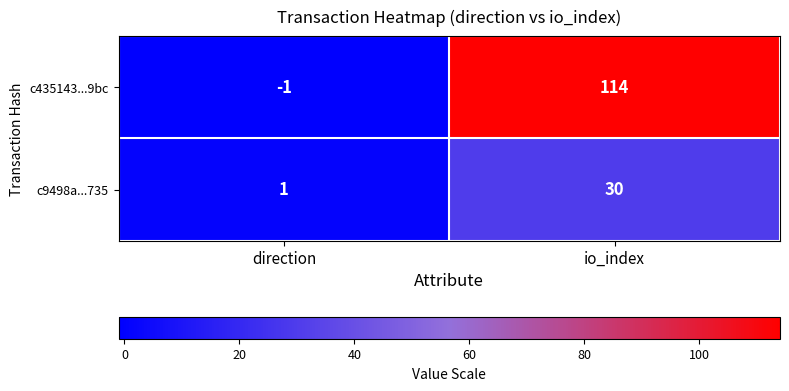

Rank the series at direction from highest to lowest value.

c9498a...735, c435143...9bc